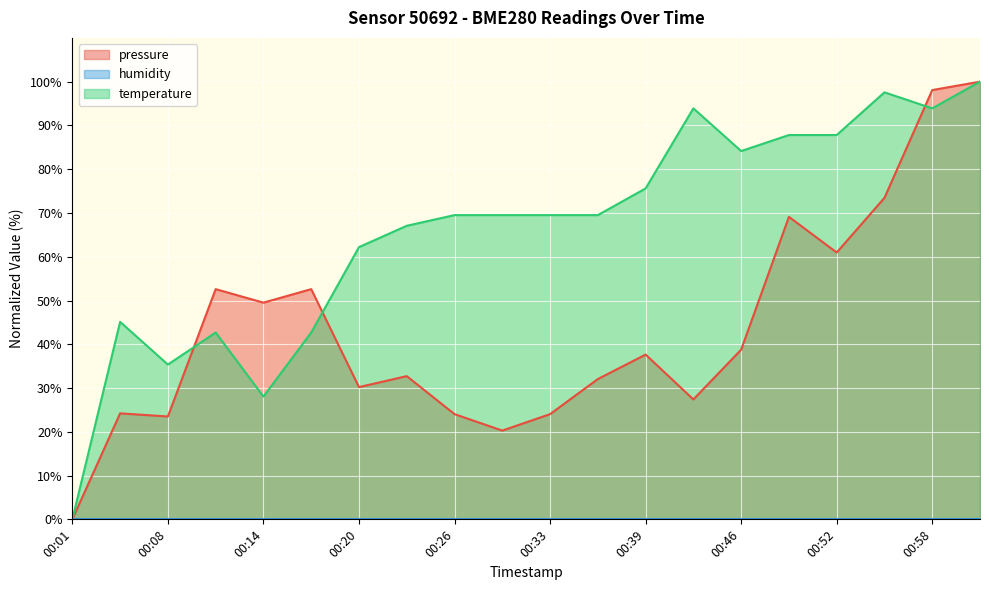

Between 00:23 and 00:42, which is larger?

00:23